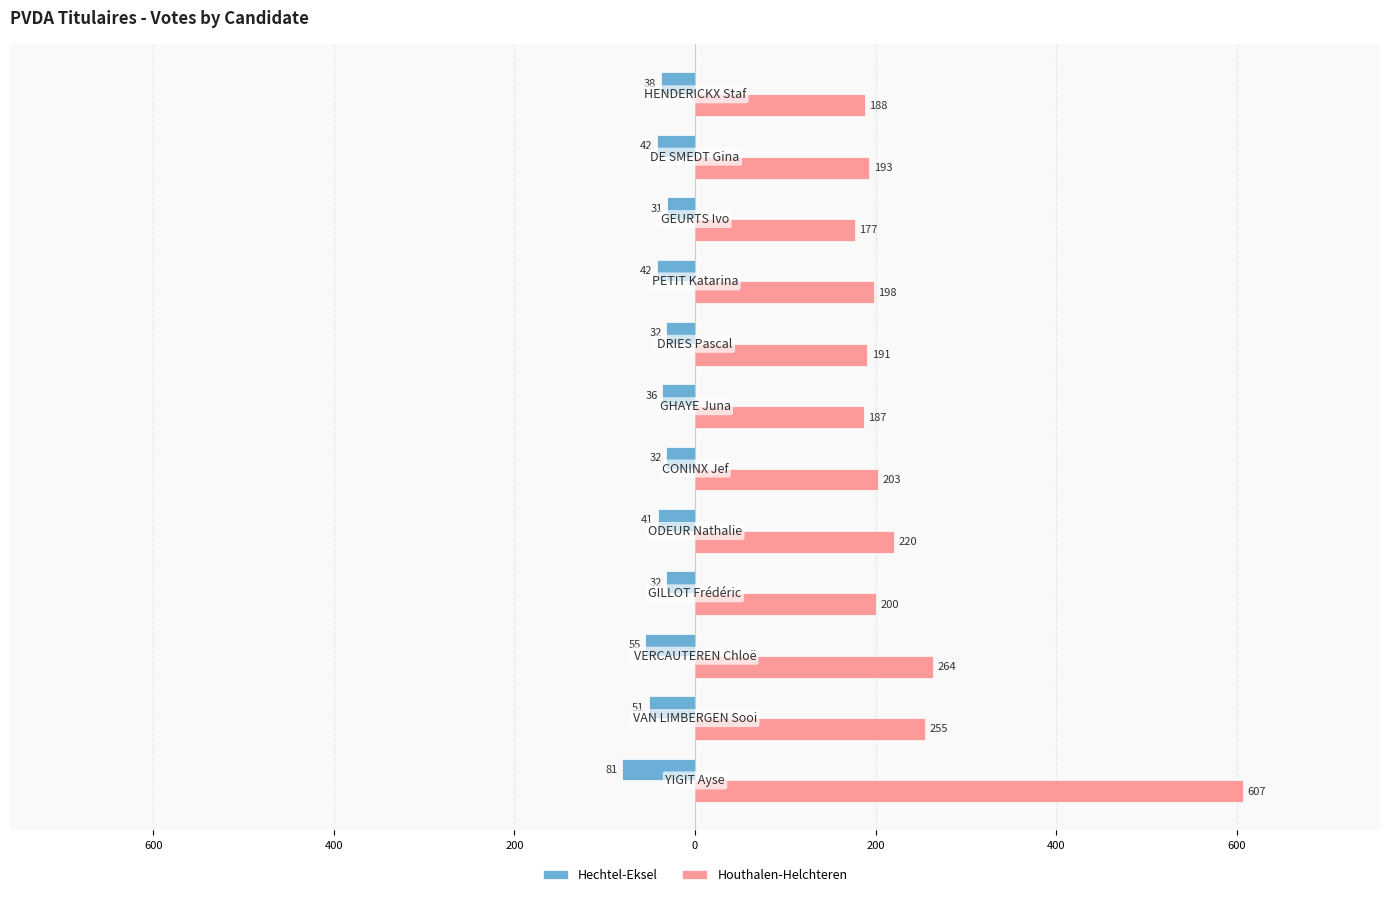

Reading left to right, transcribe all the data shown in this chart.

Hechtel-Eksel: -81	-51	-55	-32	-41	-32	-36	-32	-42	-31	-42	-38
Houthalen-Helchteren: 607	255	264	200	220	203	187	191	198	177	193	188